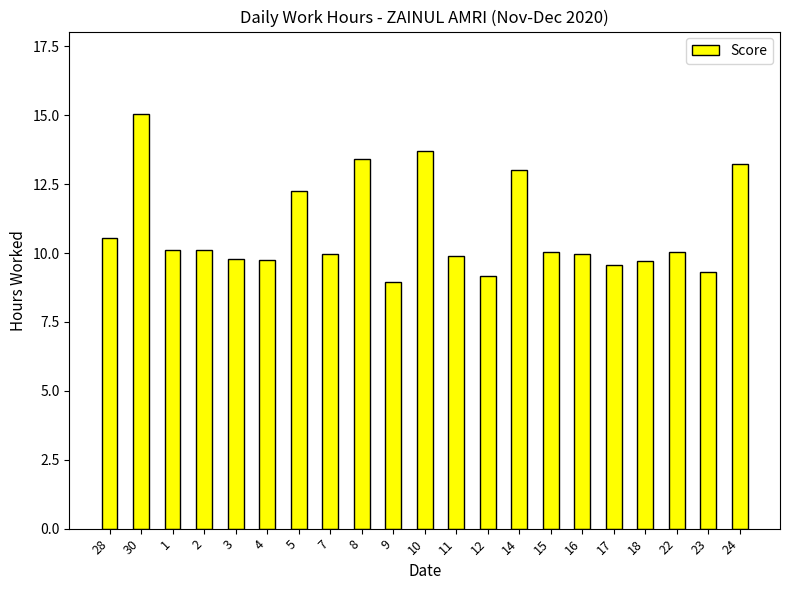

What is the value of the 19th bar from the left?

10.0